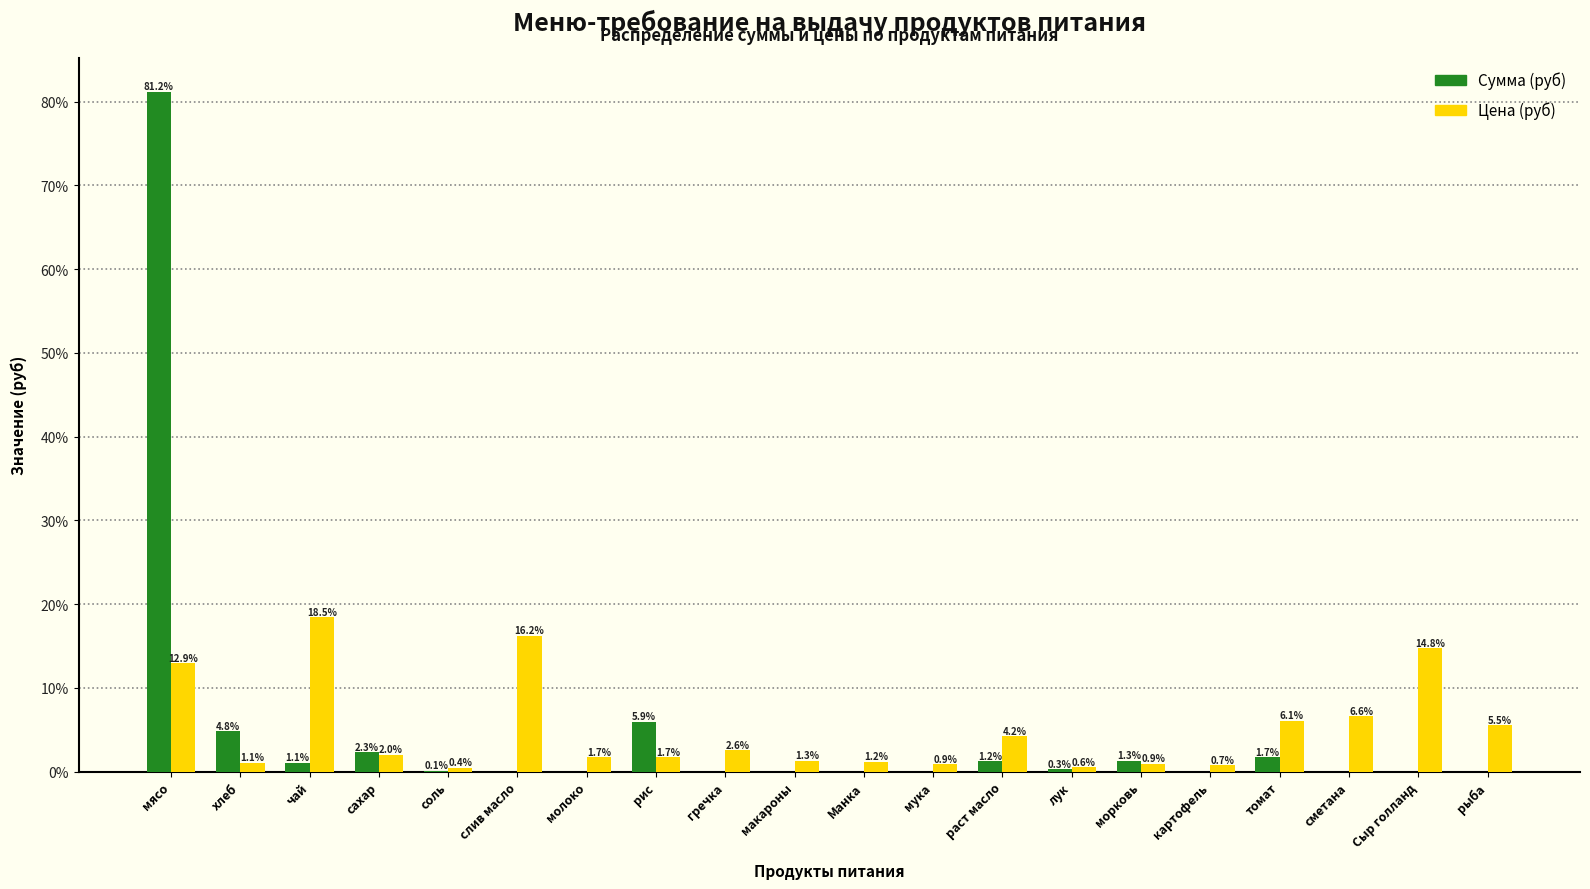

Reading left to right, transcribe all the data shown in this chart.

Сумма (руб): мясо=81.2	хлеб=4.8	чай=1.1	сахар=2.3	соль=0.1	слив масло=0.0	молоко=0.0	рис=5.9	гречка=0.0	макароны=0.0	Манка=0.0	мука=0.0	раст масло=1.2	лук=0.3	морковь=1.3	картофель=0.0	томат=1.7	сметана=0.0	Сыр голланд=0.0	рыба=0.0
Цена (руб): мясо=12.9	хлеб=1.1	чай=18.5	сахар=2.0	соль=0.4	слив масло=16.2	молоко=1.7	рис=1.7	гречка=2.6	макароны=1.3	Манка=1.2	мука=0.9	раст масло=4.2	лук=0.6	морковь=0.9	картофель=0.7	томат=6.1	сметана=6.6	Сыр голланд=14.8	рыба=5.5